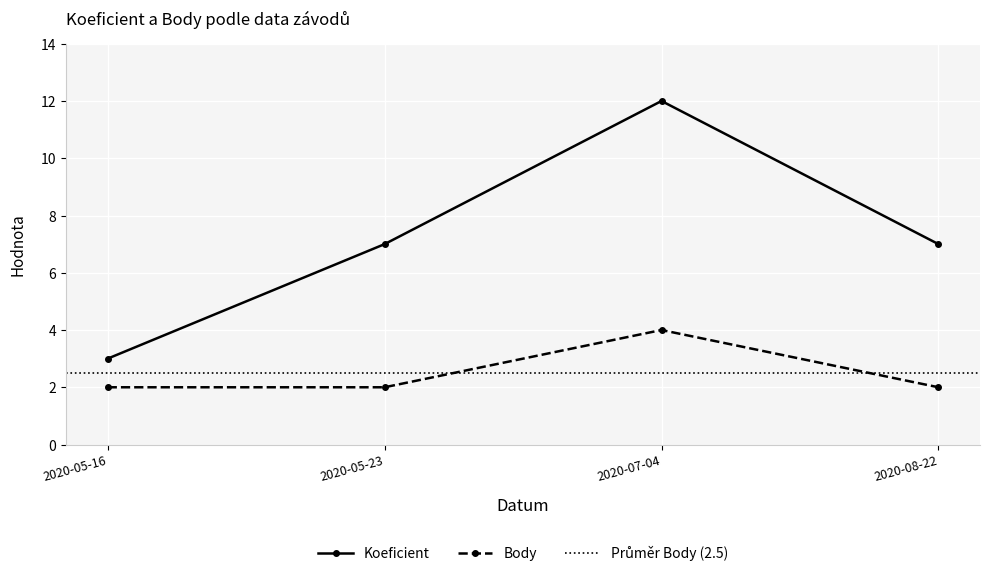

How many lines are shown in the chart?

2